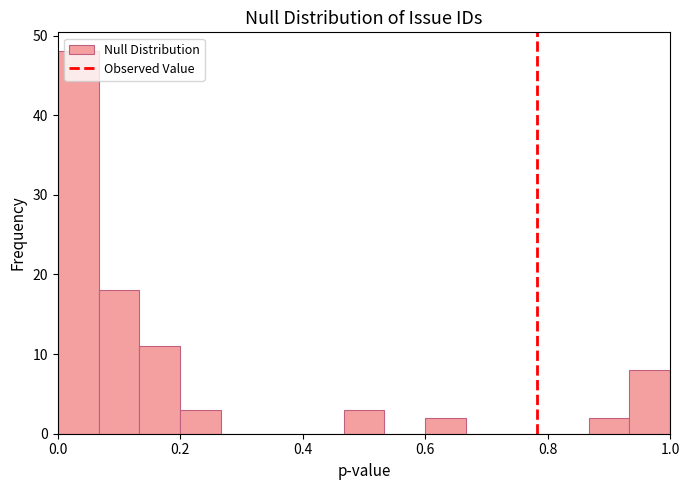

Around what value on the x-axis is the tallest bar? Give the approximate position of its centre, as read against the axis.

0.04